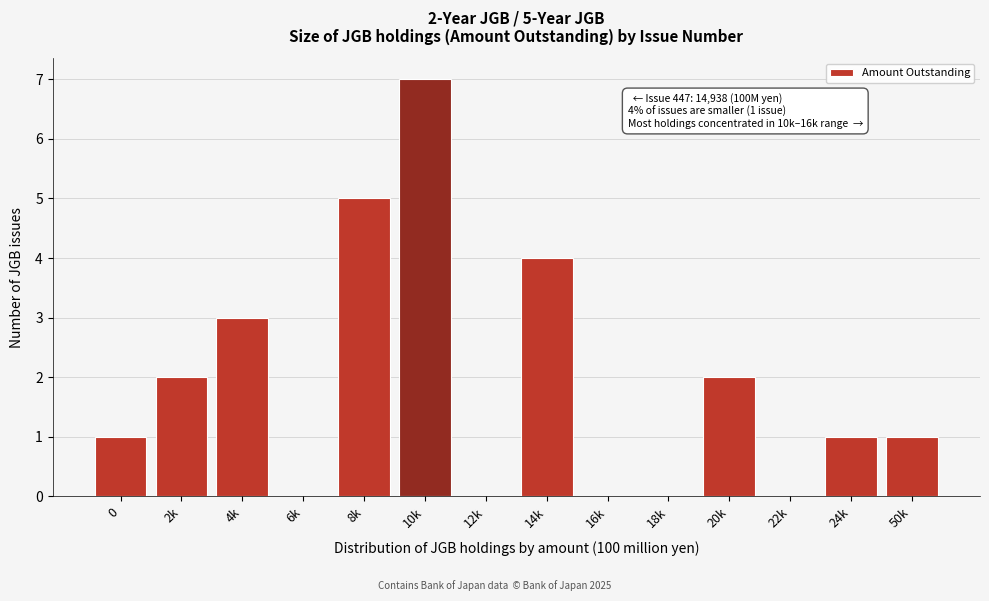

Reading left to right, transcribe all the data shown in this chart.

0=1	2k=2	4k=3	6k=0	8k=5	10k=7	12k=0	14k=4	16k=0	18k=0	20k=2	22k=0	24k=1	50k=1